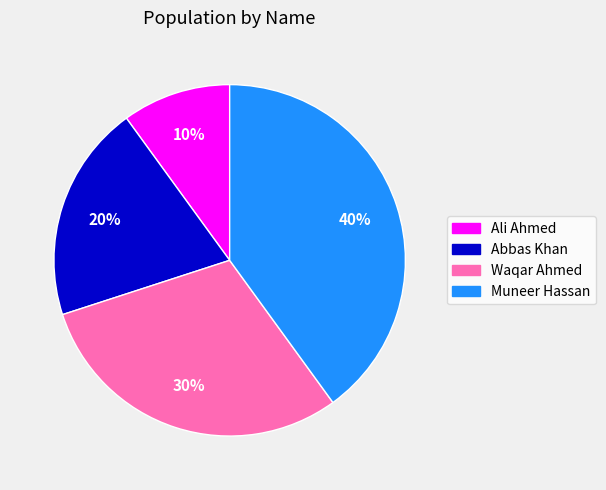

Count the number of slices in the pie.

4